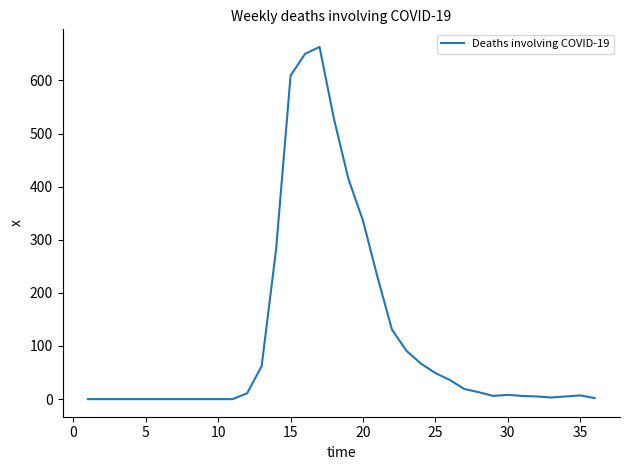

What is the greatest value displayed?

663